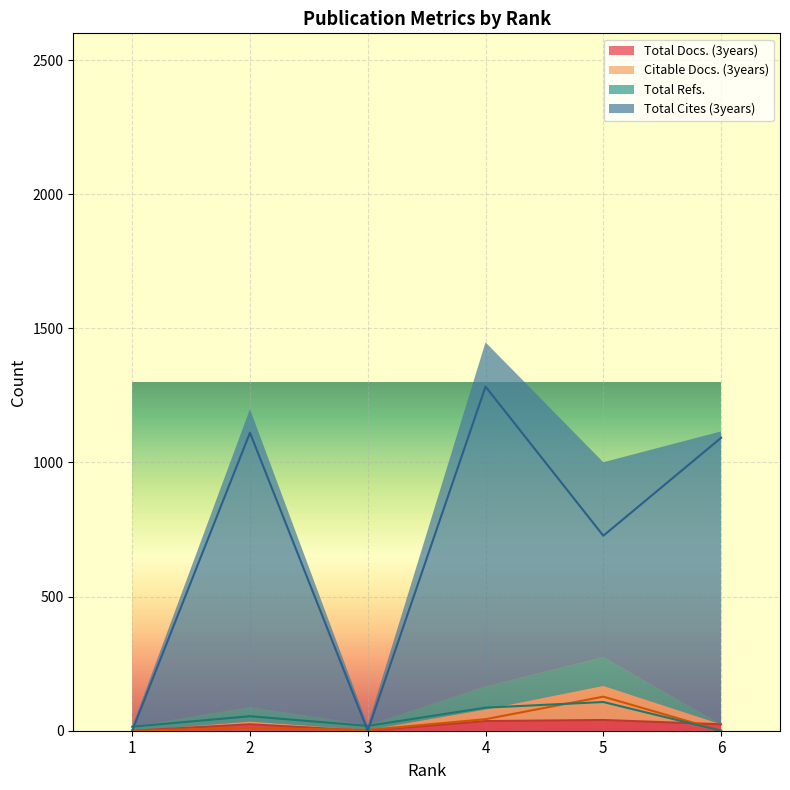

How many distinct data groups are displayed?

4